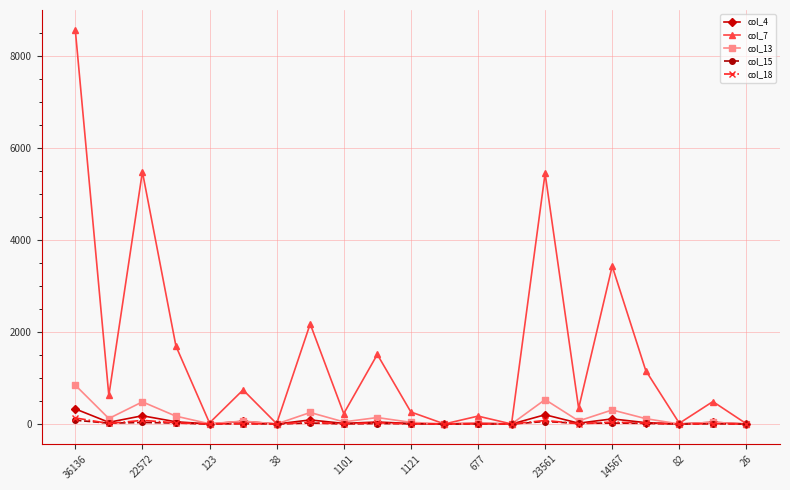

True or false: col_13 has more than 1 interior local peaks.

True